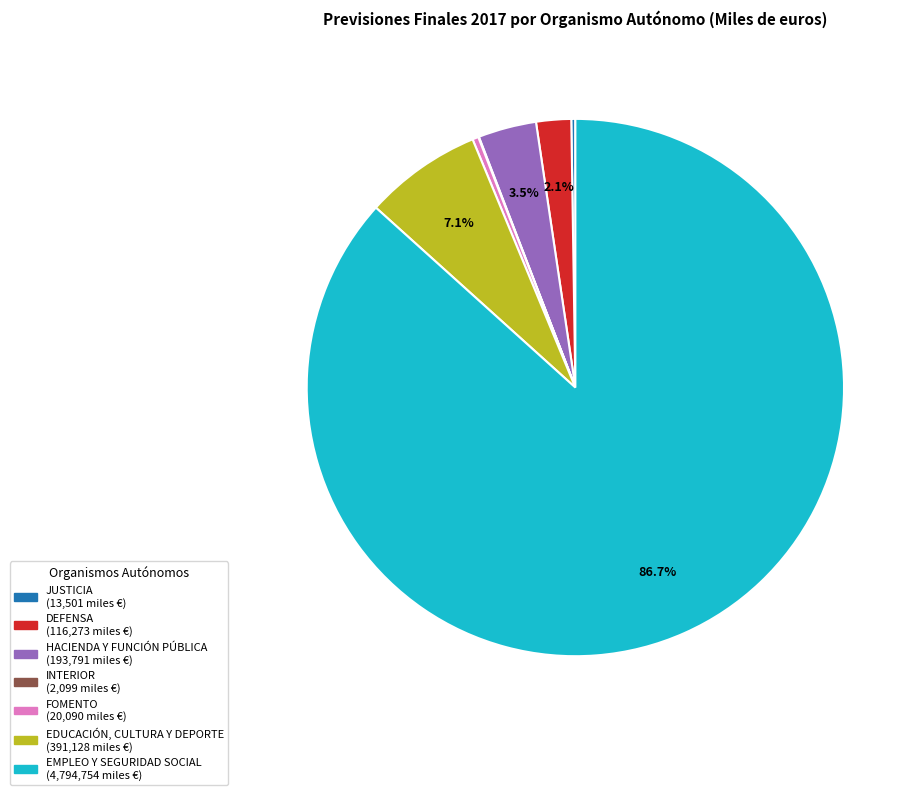

To the nearest percent, what percentage of the pie is DEFENSA?

2%